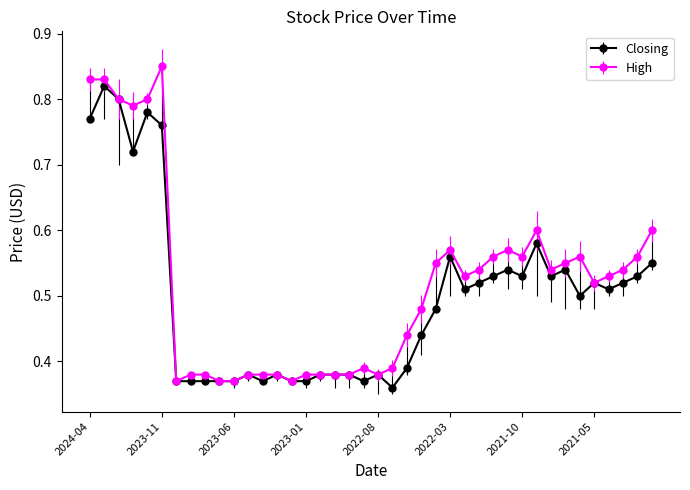

At how many categories does at least one series exceed 0?

40